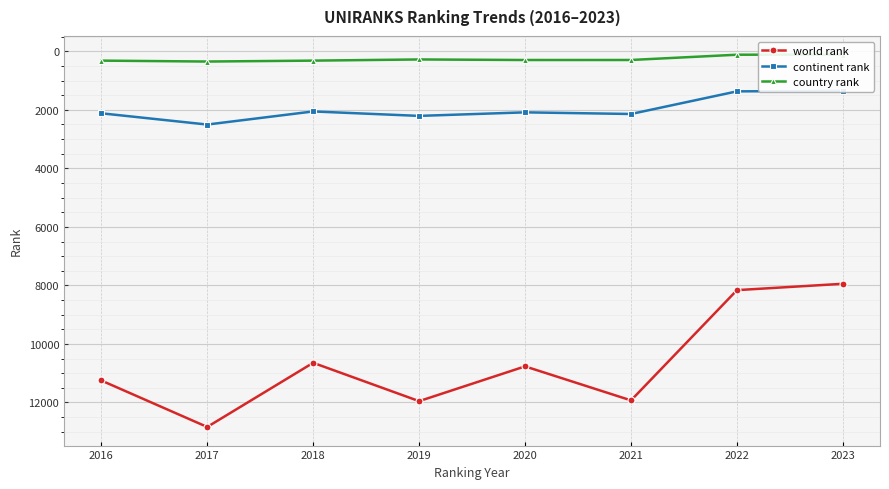

What are all the series names shown in the legend?

world rank, continent rank, country rank